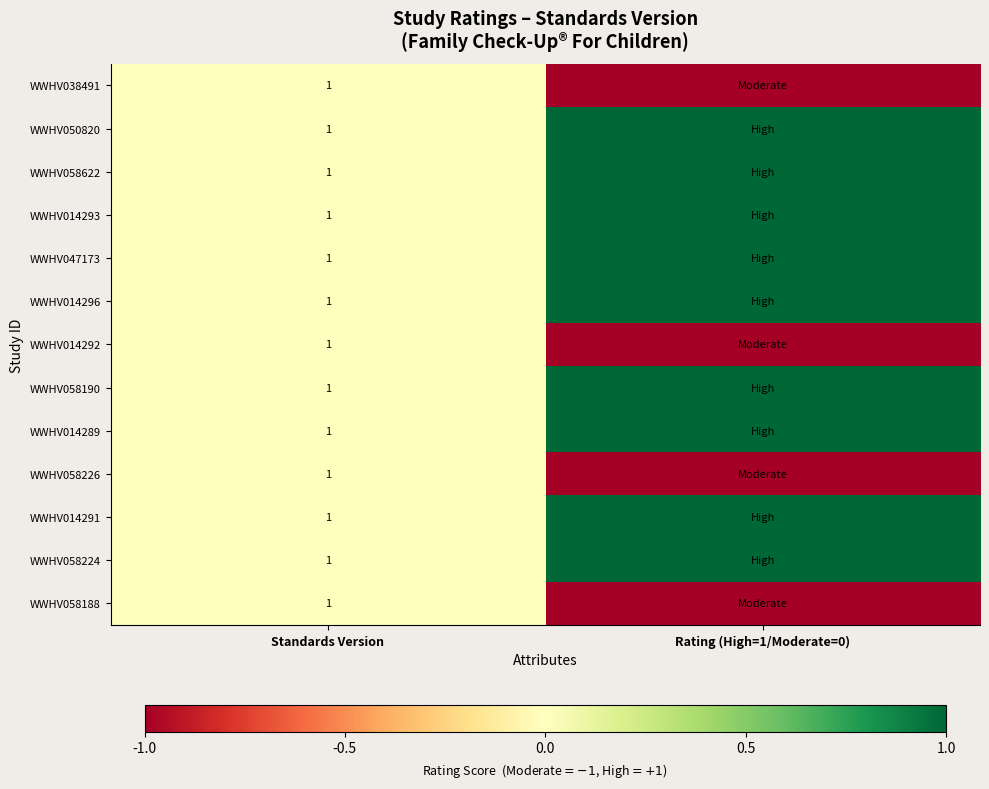

True or false: WWHV058226 has a value of 0 at Standards Version.

False